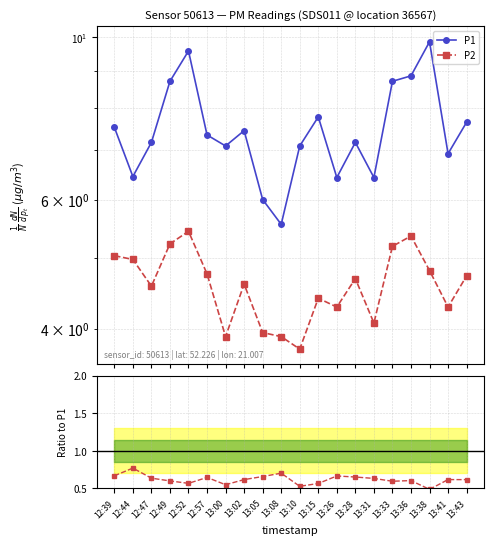

Does the chart display data point markers on the line(s)?

Yes